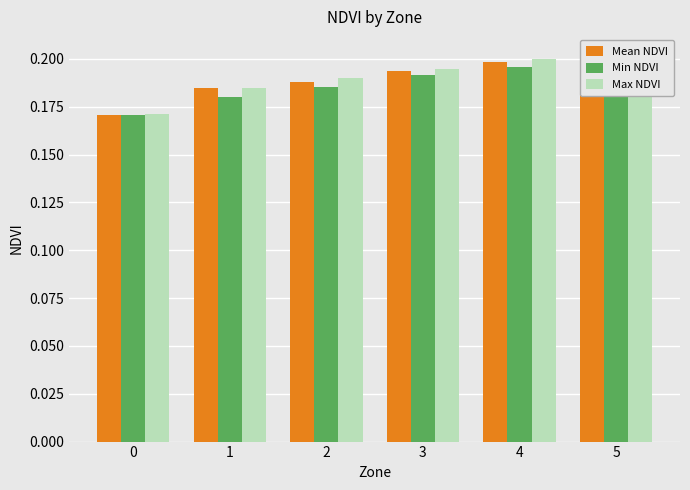

Is it true that Min NDVI equals 0.2 at 5?

True